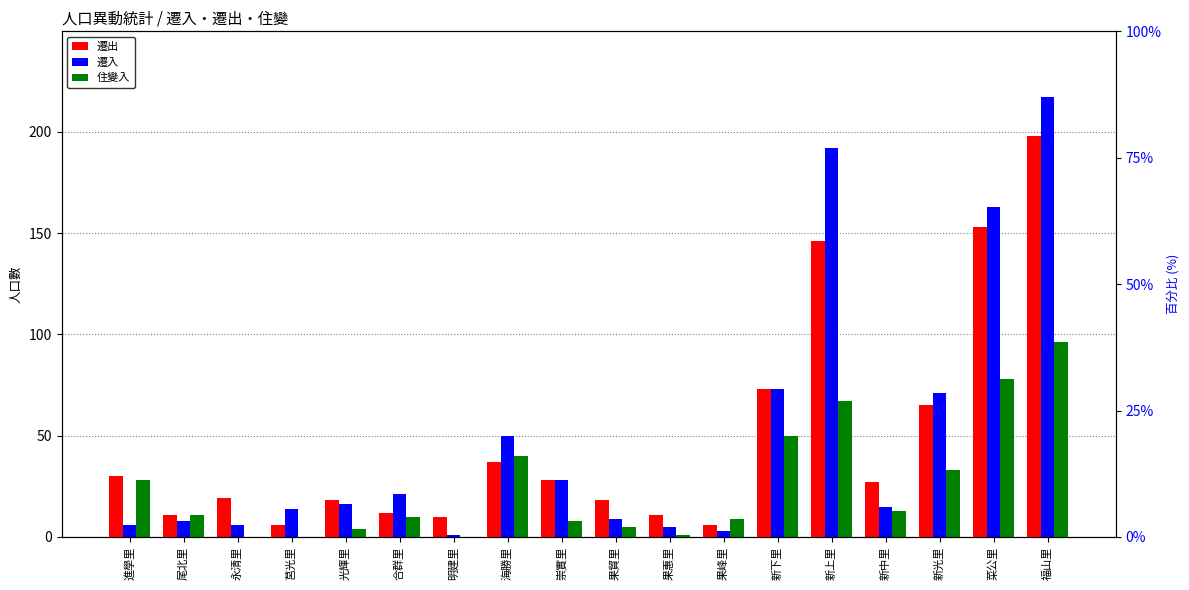

Which series has the largest total across all categories?

遷入